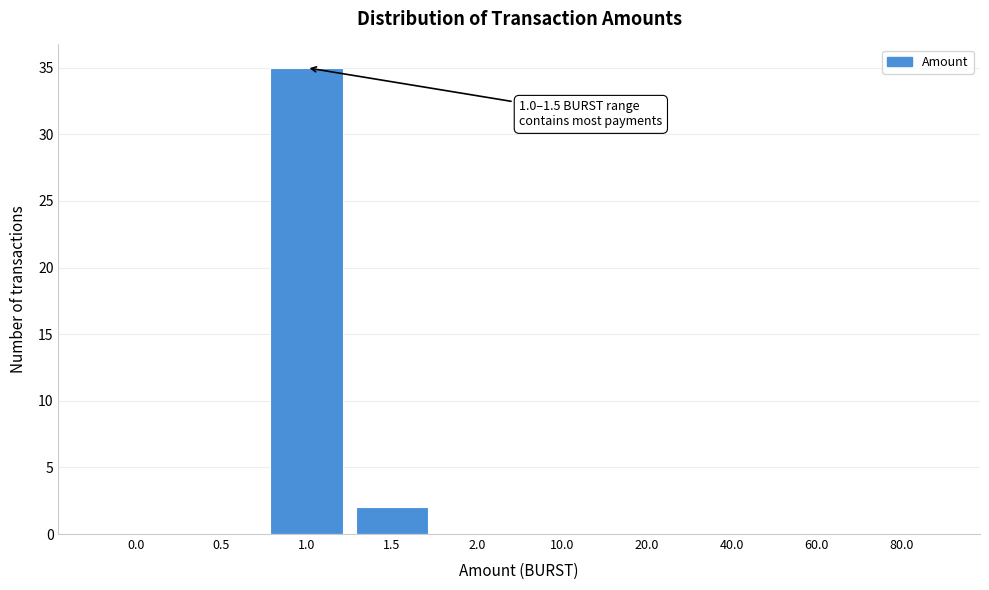

Reading right to left, what are all the values shown in this chart?

80.0=0	60.0=0	40.0=0	20.0=0	10.0=0	2.0=0	1.5=2	1.0=35	0.5=0	0.0=0